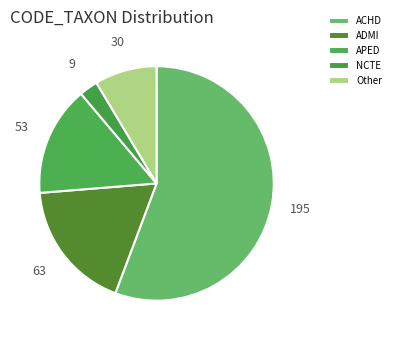

Rank the categories by value from highest to lowest.

ACHD, ADMI, APED, Other, NCTE